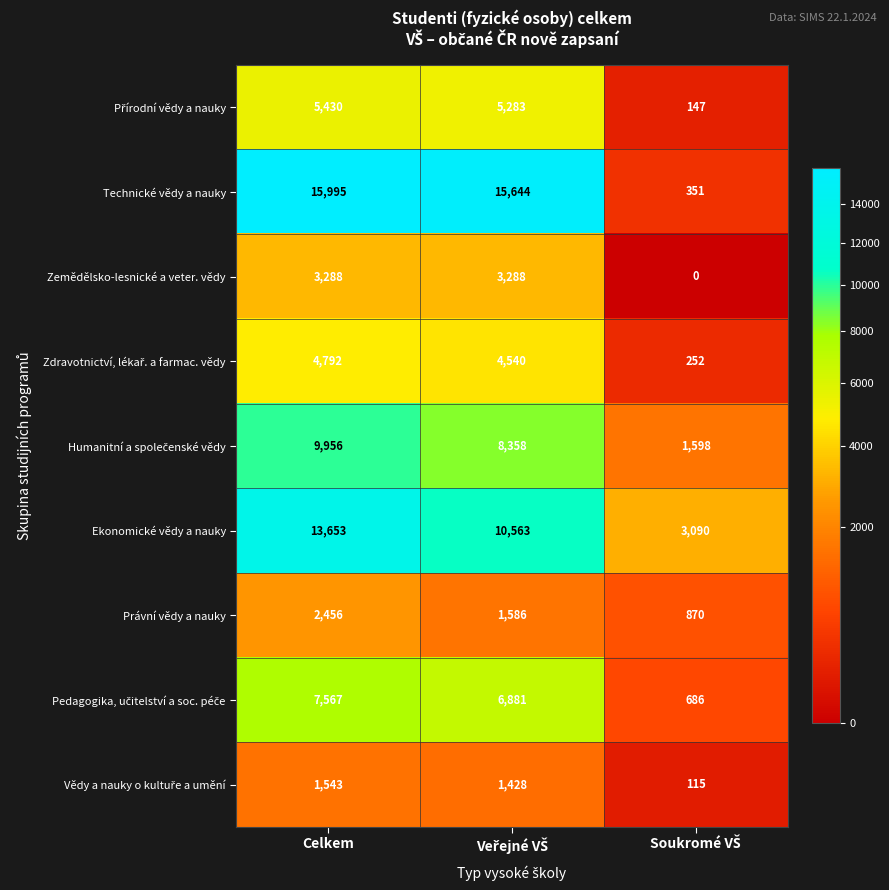

Which series has the largest range (max minus min)?

Technické vědy a nauky